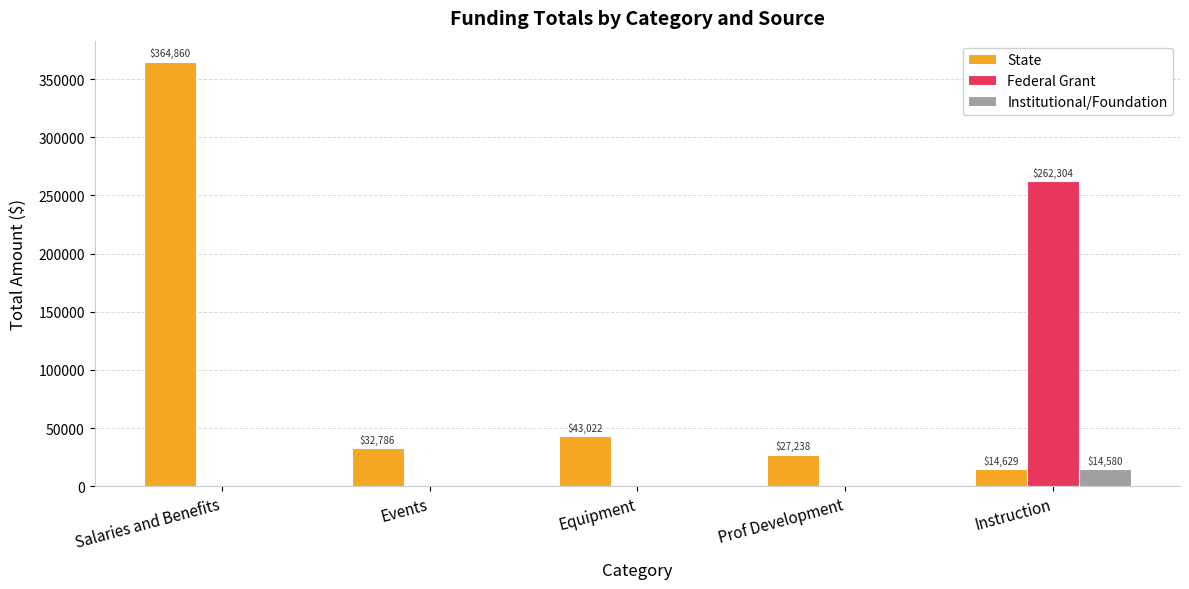

What is the total value across all series at Equipment?

43022.0